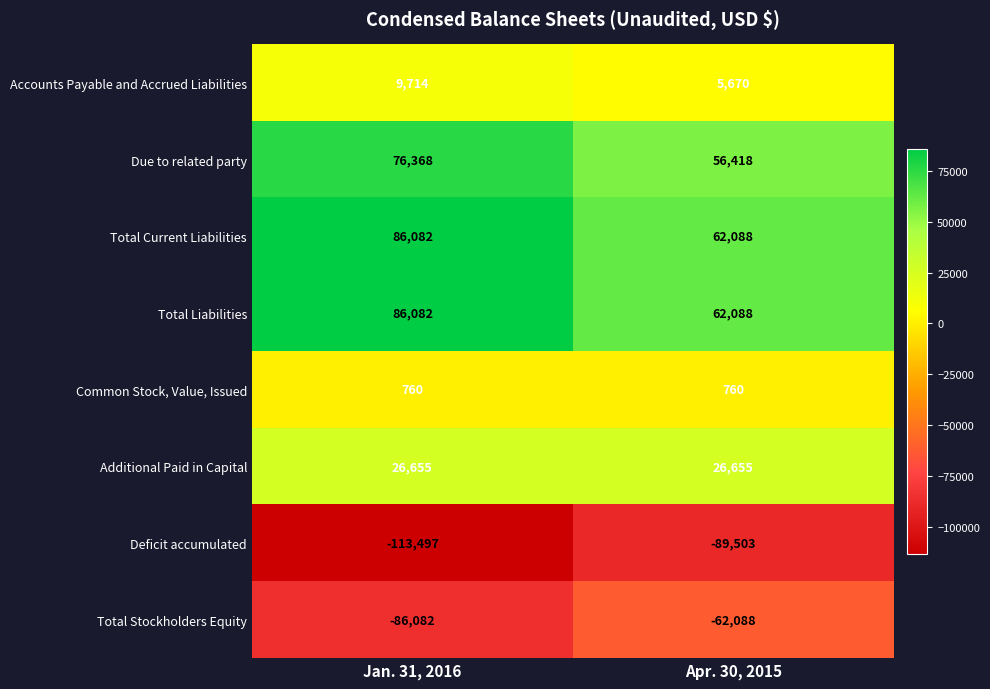

Where is Deficit accumulated nearest to the value -101500?

Jan. 31, 2016